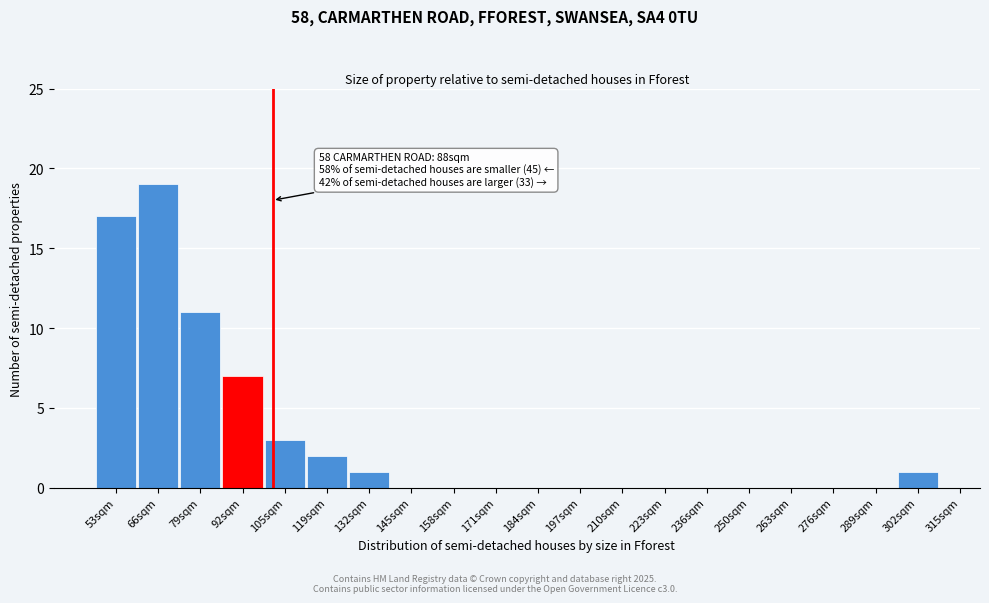

Reading left to right, what are all the values shown in this chart?

53sqm=17	66sqm=19	79sqm=11	92sqm=7	105sqm=3	119sqm=2	132sqm=1	145sqm=0	158sqm=0	171sqm=0	184sqm=0	197sqm=0	210sqm=0	223sqm=0	236sqm=0	250sqm=0	263sqm=0	276sqm=0	289sqm=0	302sqm=1